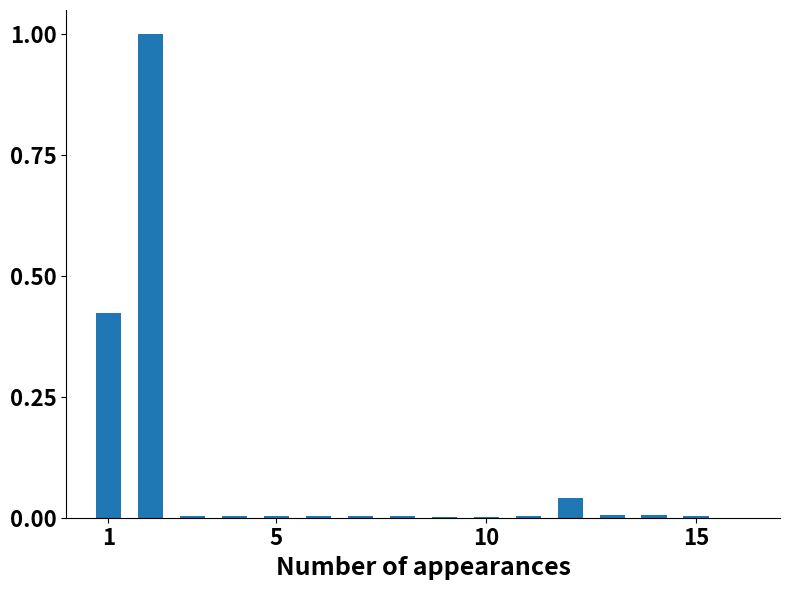

What is the sum of all values?

1.5